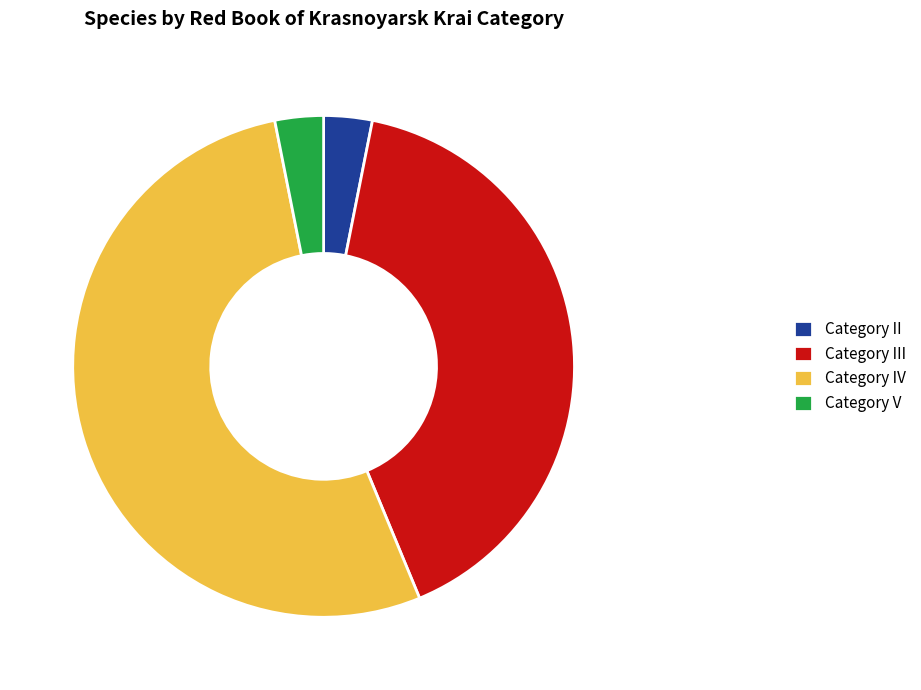

Which slice represents more than half of the pie?

Category IV